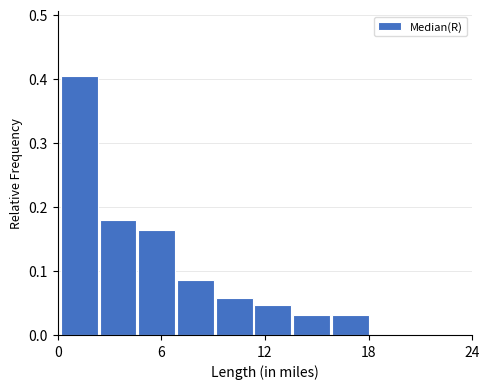

Read against the x-axis, roughly where is the centre of the tallest bar?

1